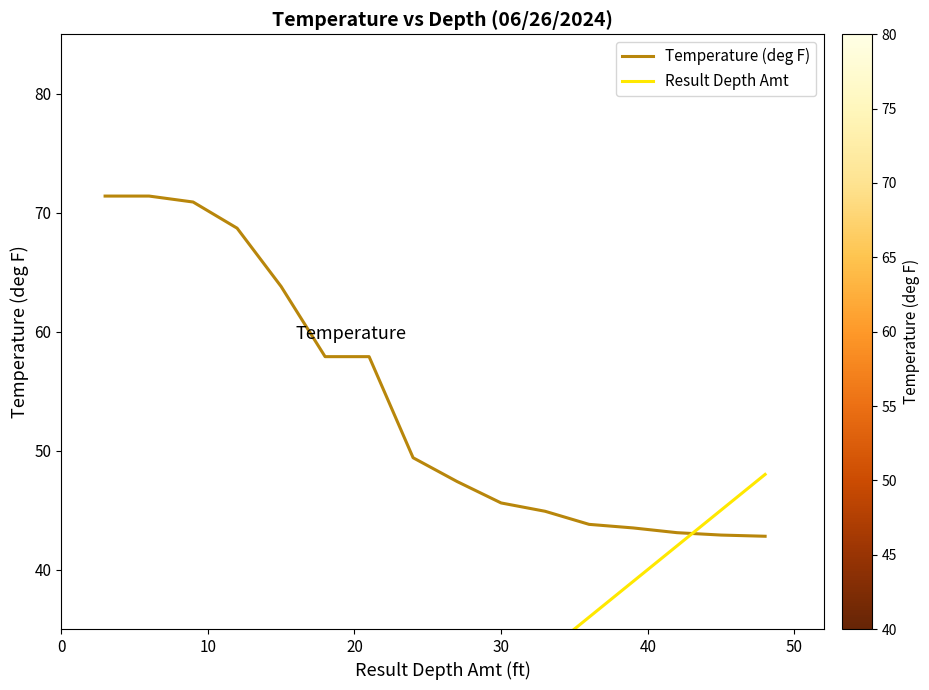

At how many categories does at least one series exceed 22?

16